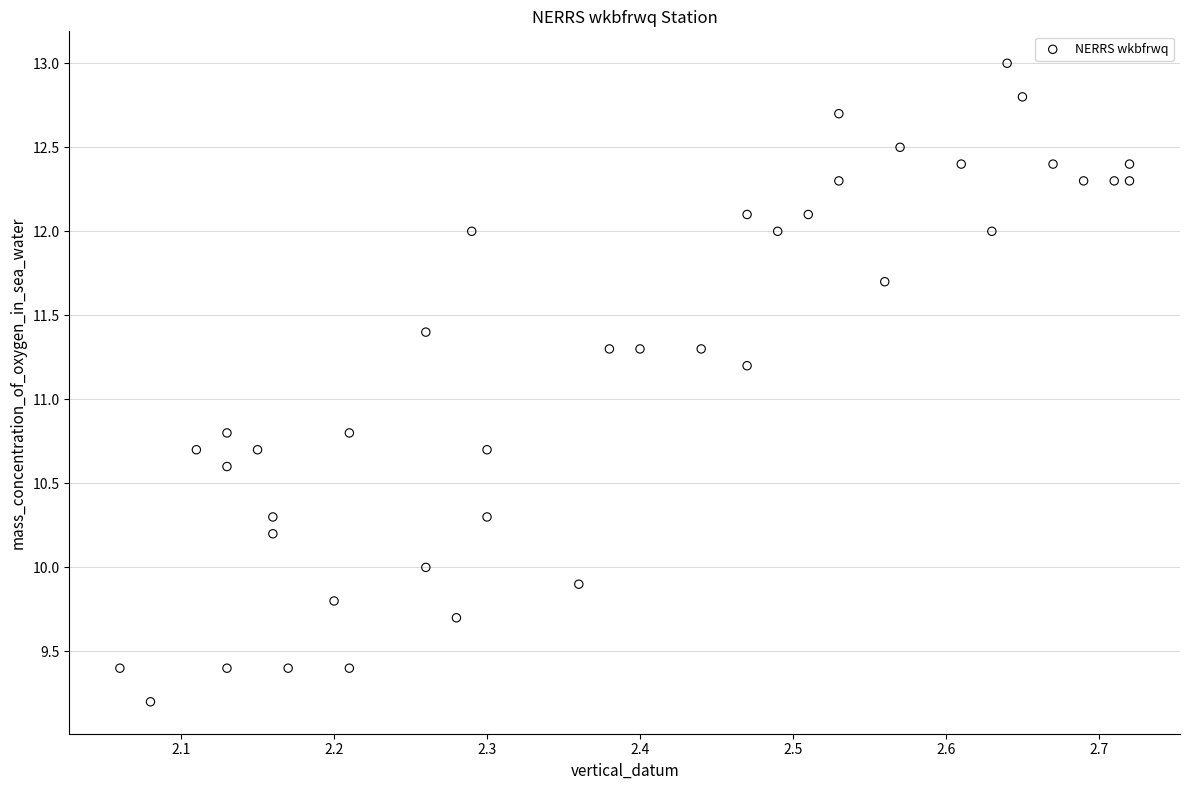

What is the range of Y values (max minus min)?

3.8